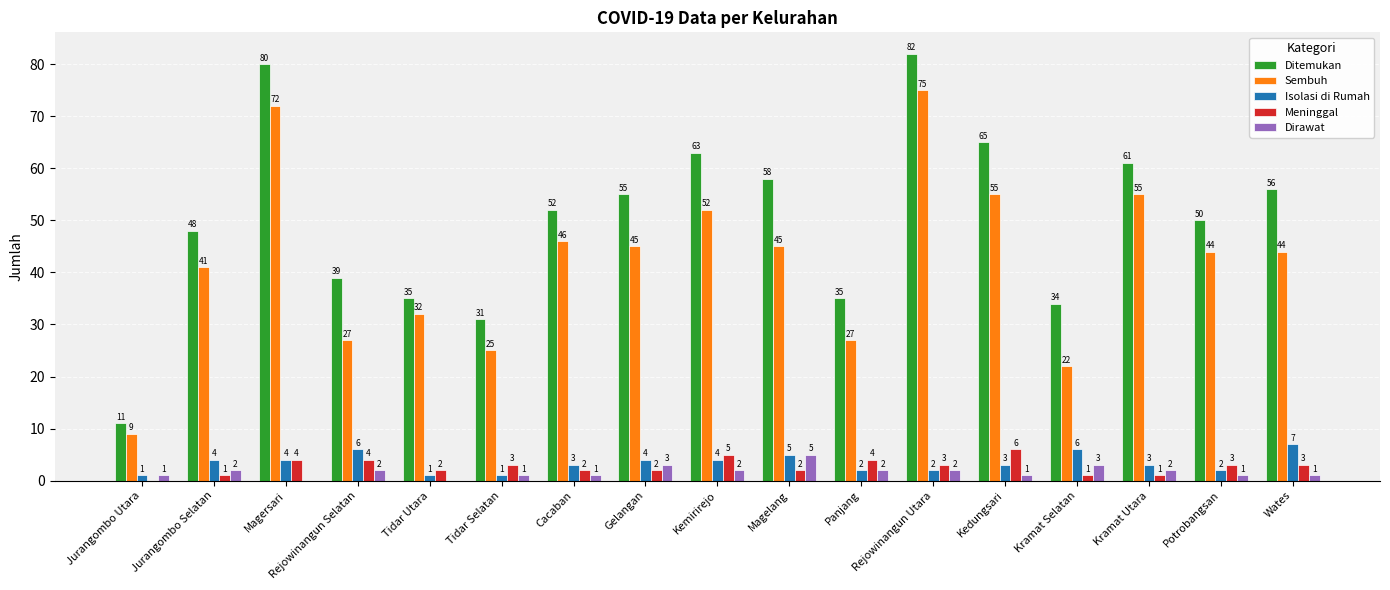

What is the total value across all series at Kemirirejo?

126